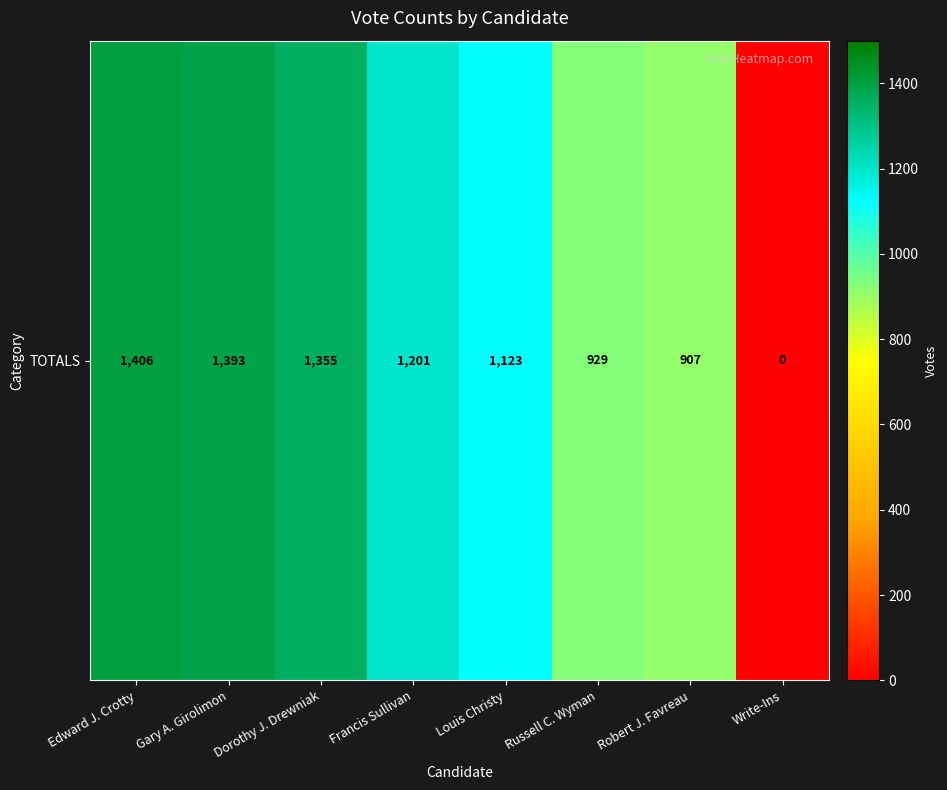

How many values exceed 1201?

3